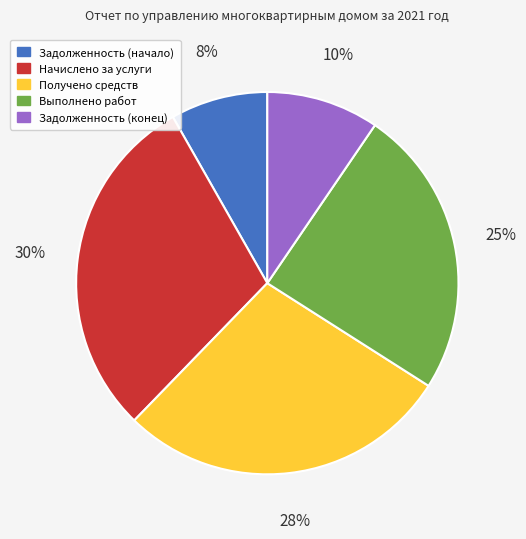

To the nearest percent, what percentage of the pie is Начислено за услуги?

30%